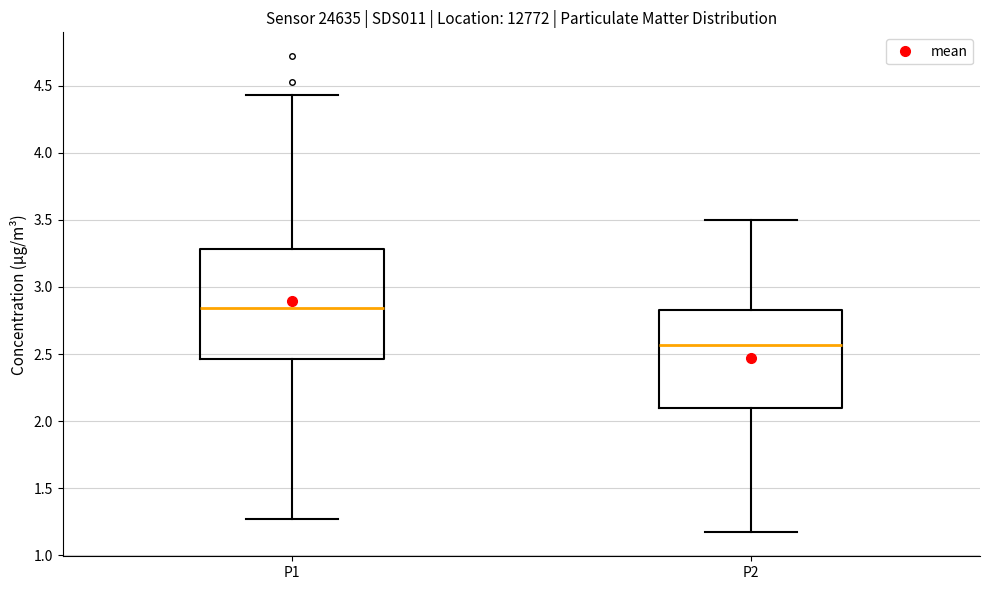

Reading left to right, transcribe this box plot: for each box, give where its median line is, the range the box spans, and where its two whiskers end, as read against the y-axis. The values are not printed on the chart, so give them approximately, as read against the axis.

P1: median 2.85, box 2.45 to 3.30, whiskers 1.25 to 4.45
P2: median 2.55, box 2.10 to 2.85, whiskers 1.15 to 3.50